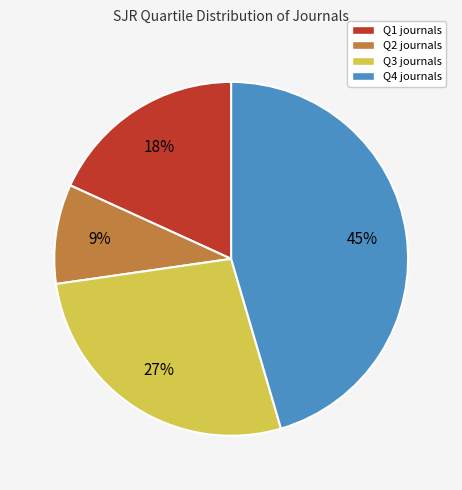

Rank the categories by value from highest to lowest.

Q4, Q3, Q1, Q2